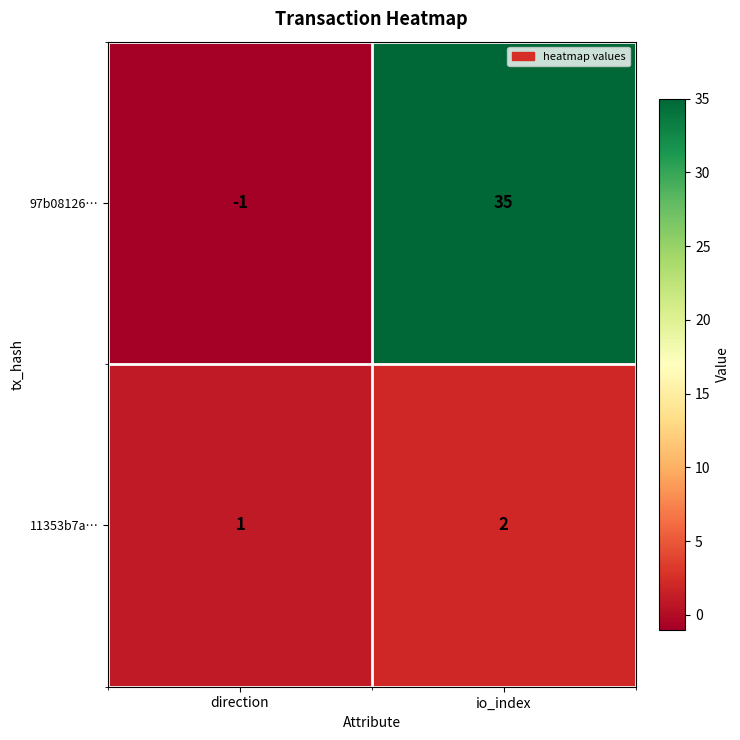

Count the number of categories in the chart.

2